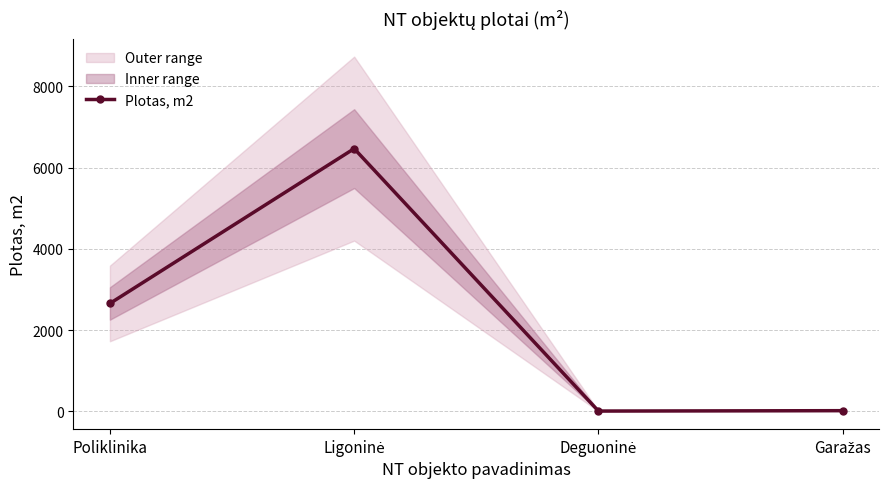

Reading right to left, transcribe all the data shown in this chart.

20.0	11.0	6470.6	2659.2